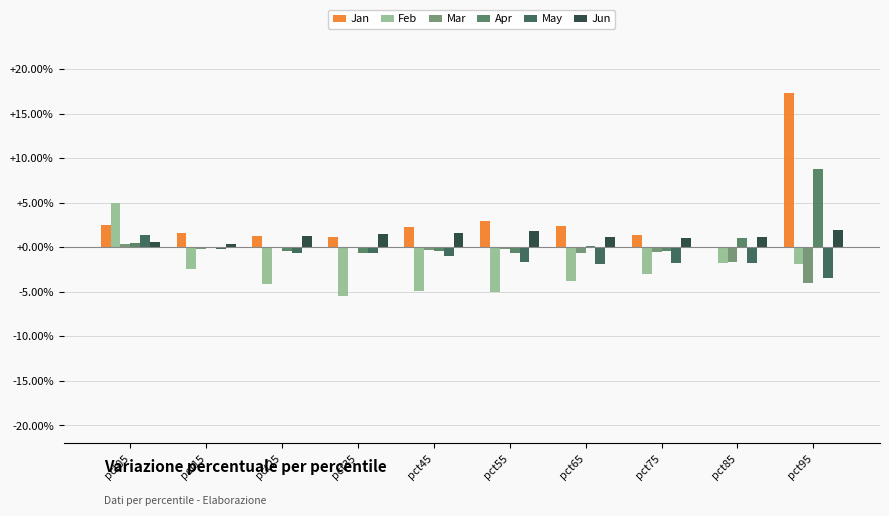

What are all the series names shown in the legend?

Jan, Feb, Mar, Apr, May, Jun